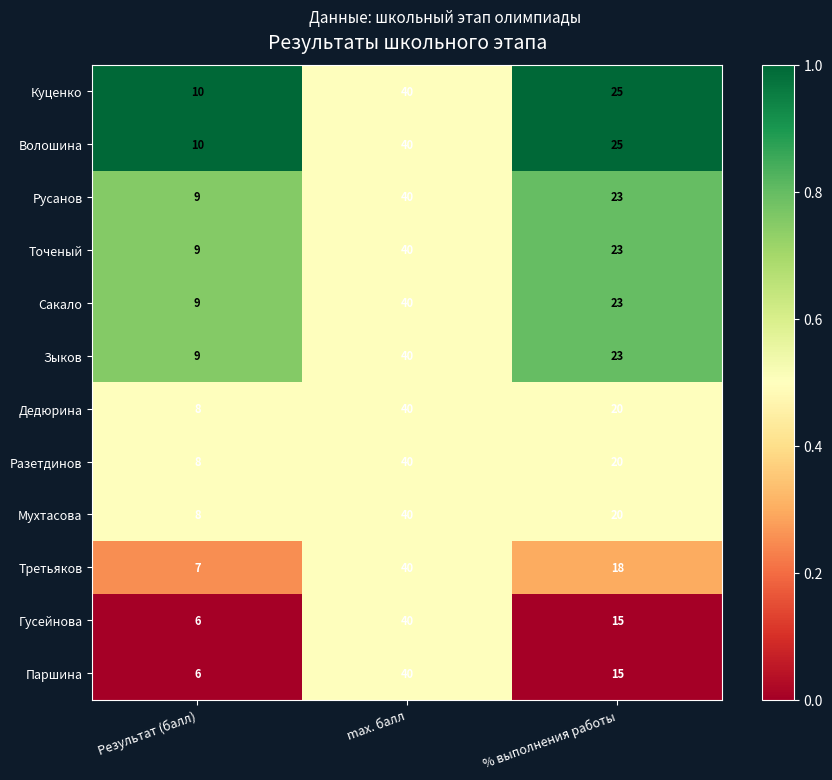

How many Разетдинов values are between 8 and 40?

3